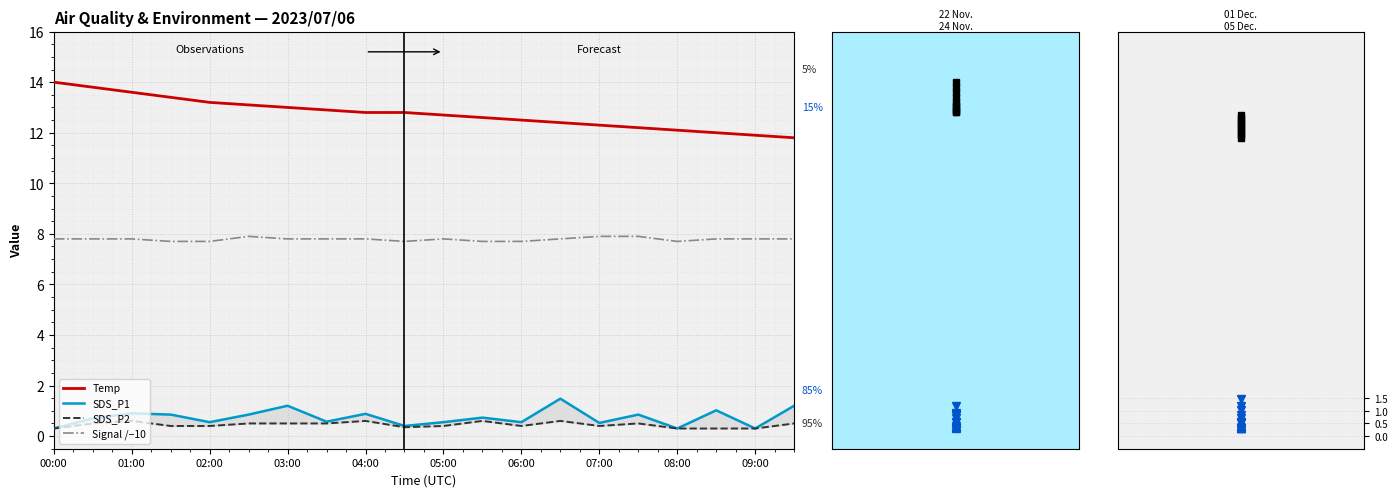

True or false: Signal has more than 2 points higher than both neighbors.

False